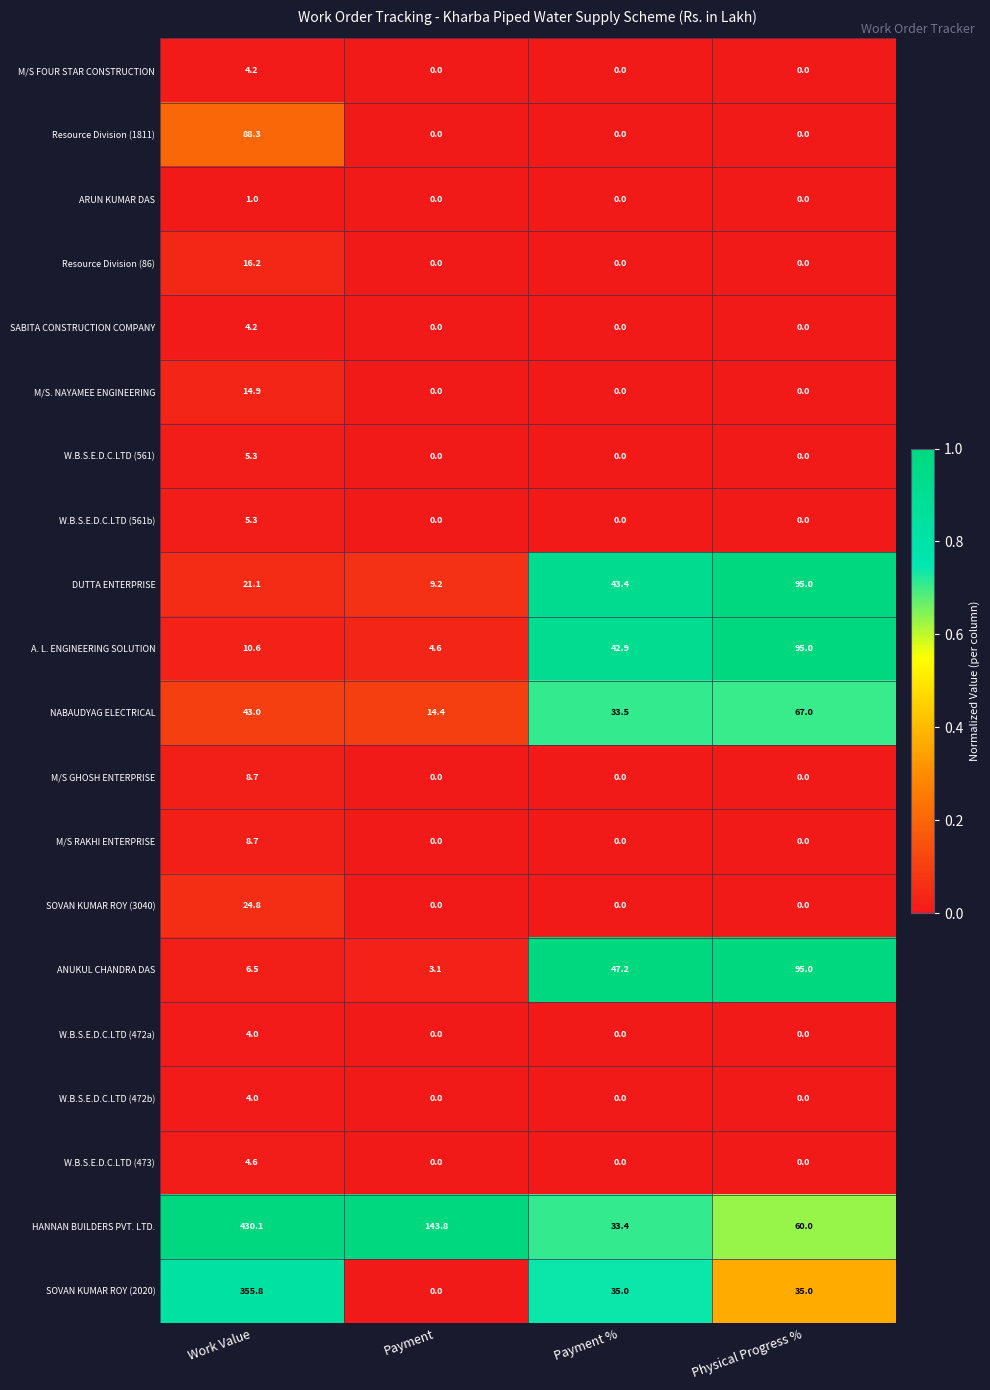

What value does the HANNAN BUILDERS PVT. LTD. series have at Work Value?

430.1